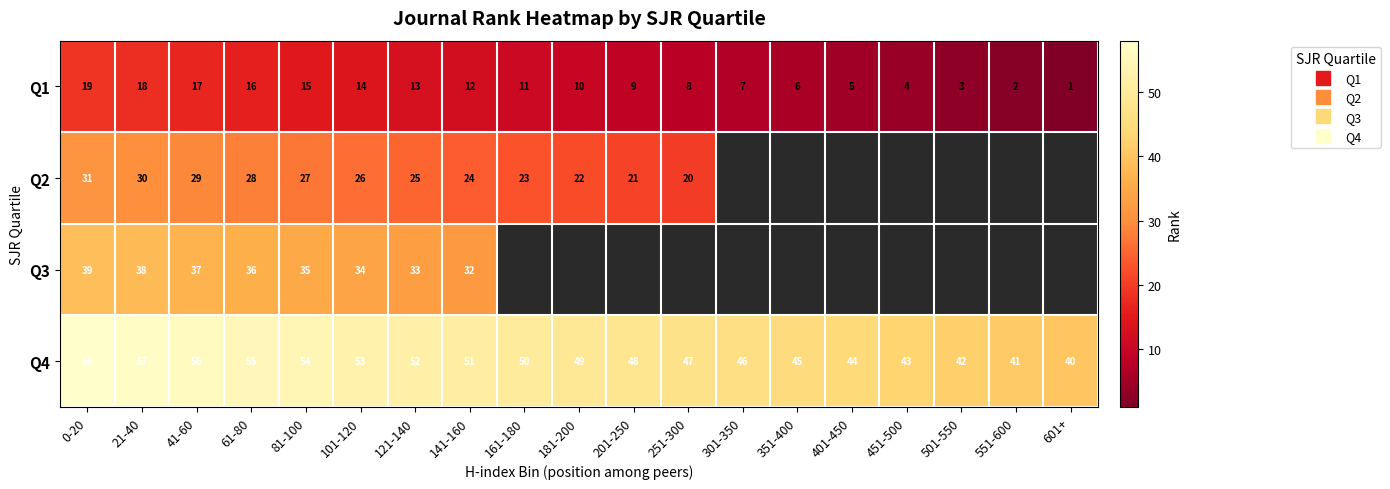

What is the maximum value for Q2?

31.0